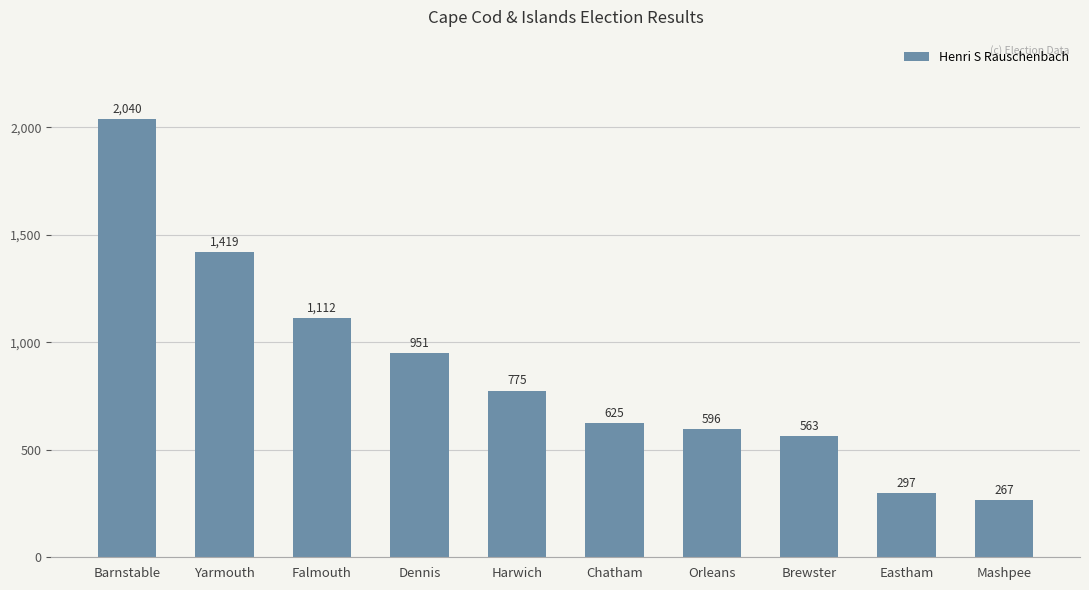

Rank the categories by value from highest to lowest.

Barnstable, Yarmouth, Falmouth, Dennis, Harwich, Chatham, Orleans, Brewster, Eastham, Mashpee